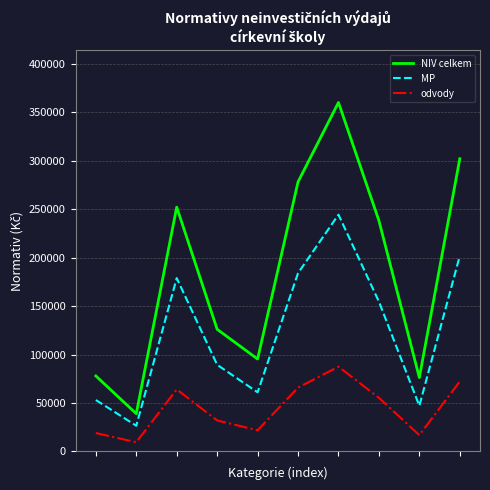

Which series has the largest total across all categories?

NIV celkem